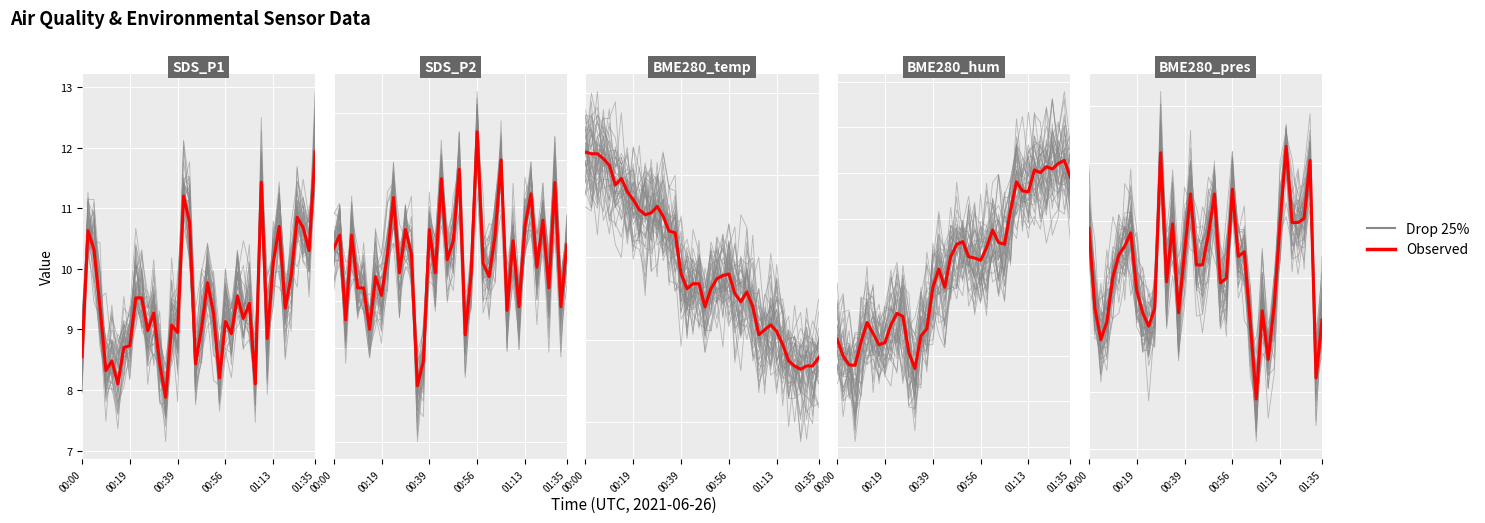

Where is Drop 25% nearest to the value 101260?

00:39